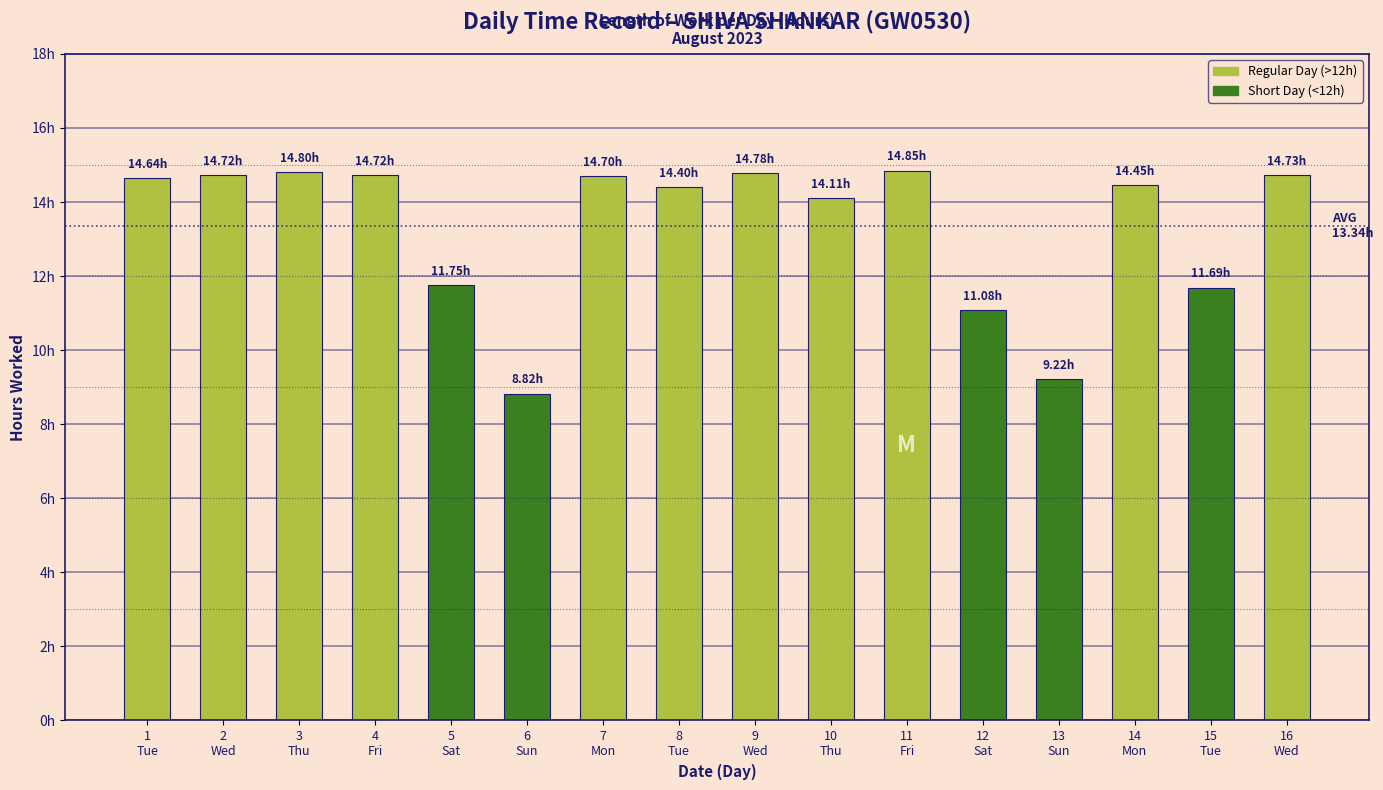

List the labels in order of value, largest first.

11
Fri, 3
Thu, 9
Wed, 16
Wed, 2
Wed, 4
Fri, 7
Mon, 1
Tue, 14
Mon, 8
Tue, 10
Thu, 5
Sat, 15
Tue, 12
Sat, 13
Sun, 6
Sun